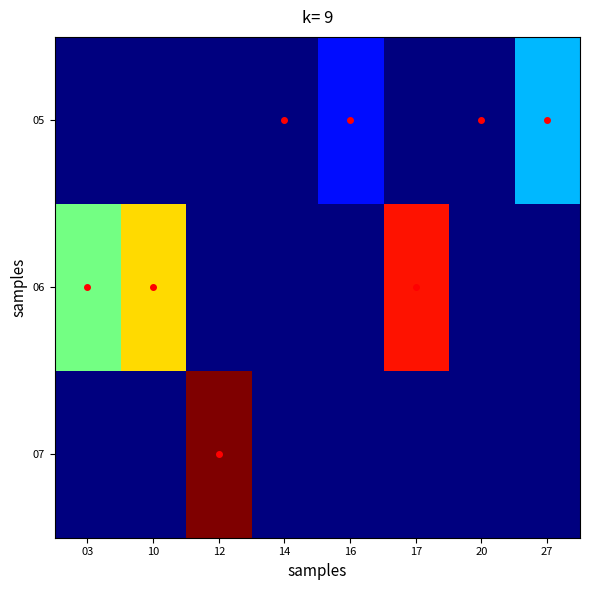

What is the total value across all series at 03?

51.2